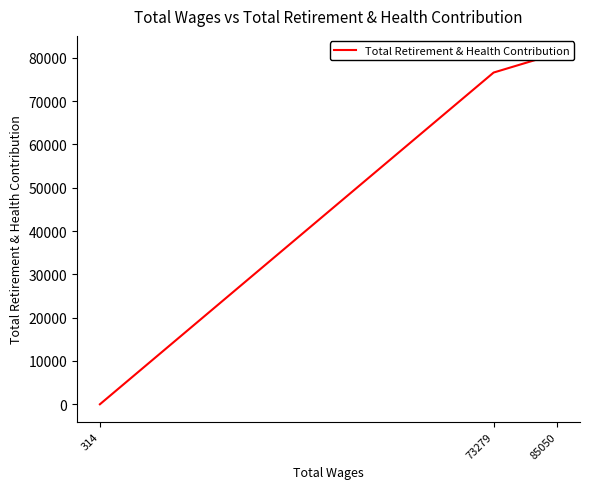

The value at 73279 is 31804. True or false?

False